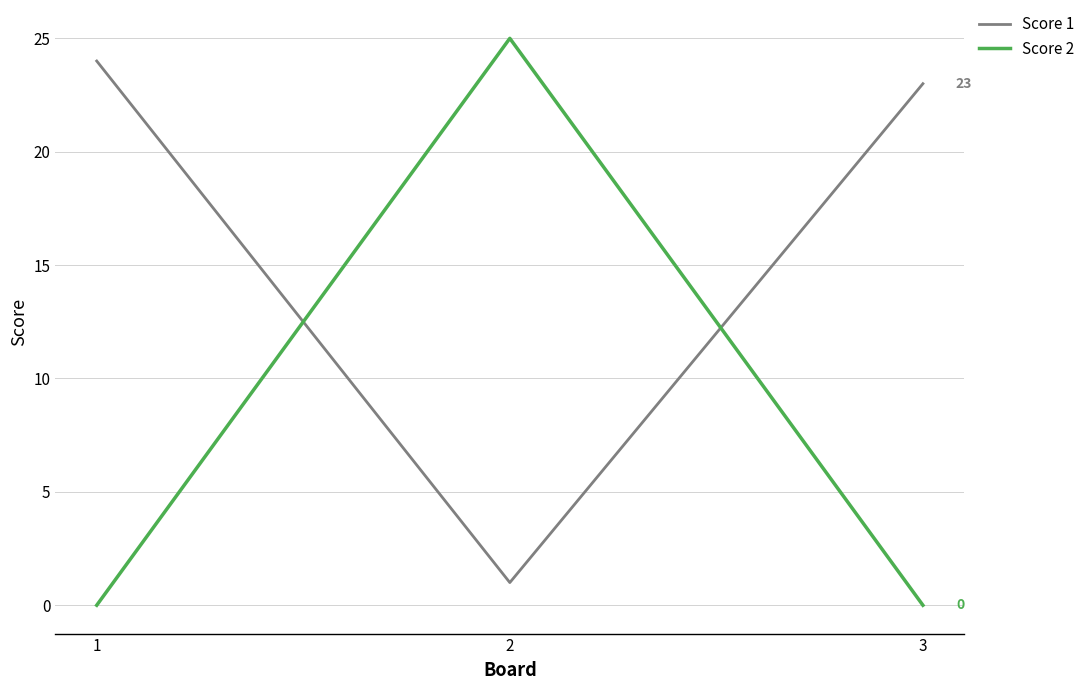

Is the value of Score 2 at 3 greater than the value of Score 1 at 2?

No